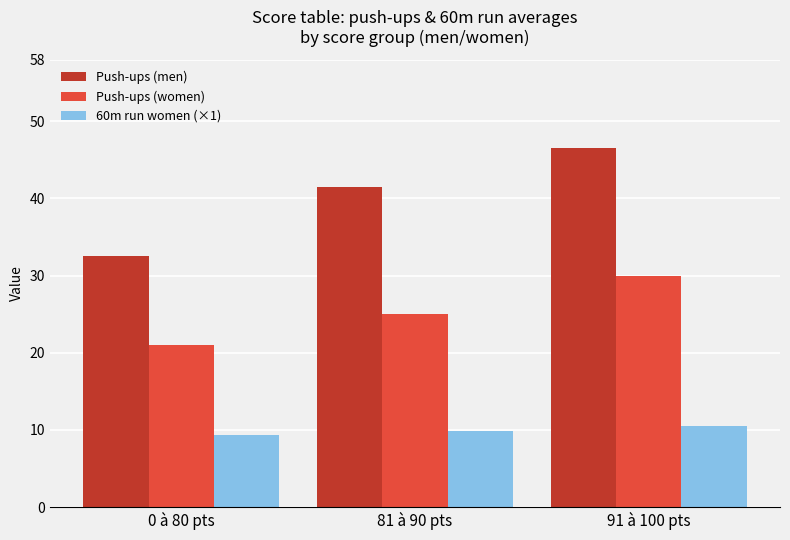

The value of 60m run women (×1) at 91 à 100 pts is 3.9. True or false?

False